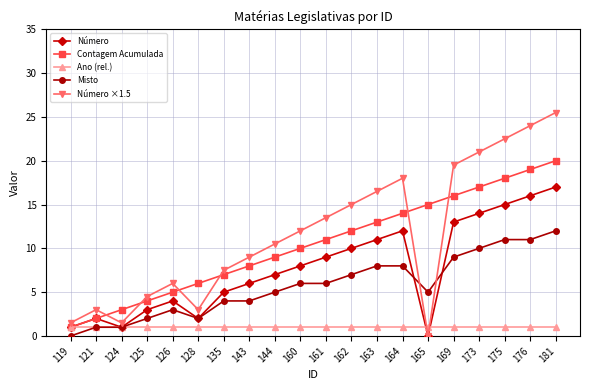

The value of Número at 181 is 17.0. True or false?

True